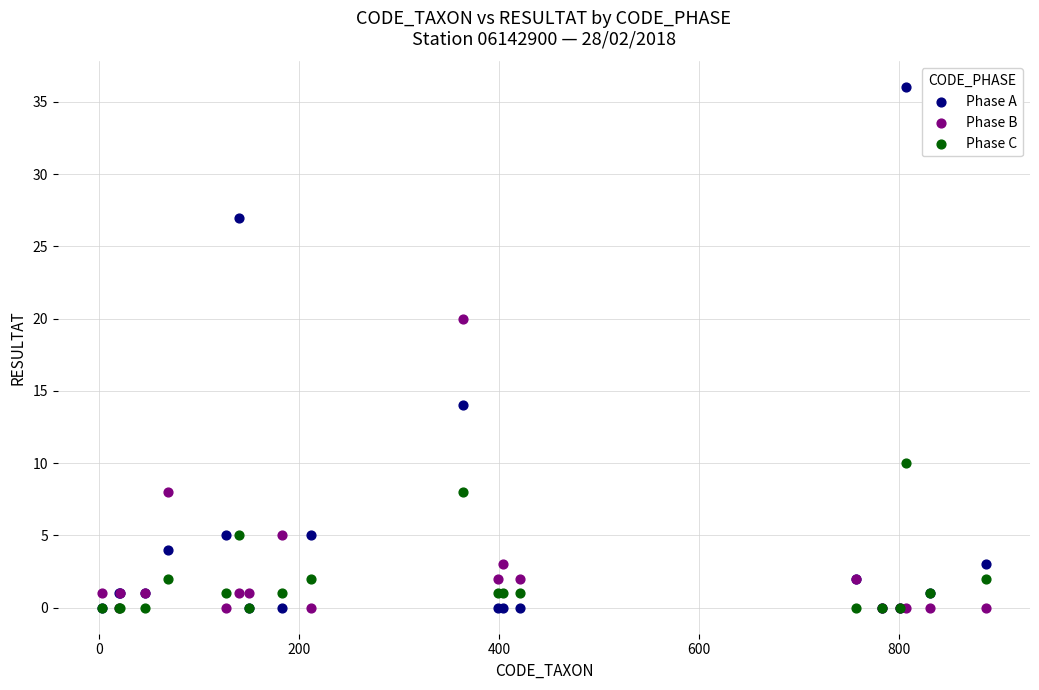

In the Phase A series, what Y value is closest to 18?

14